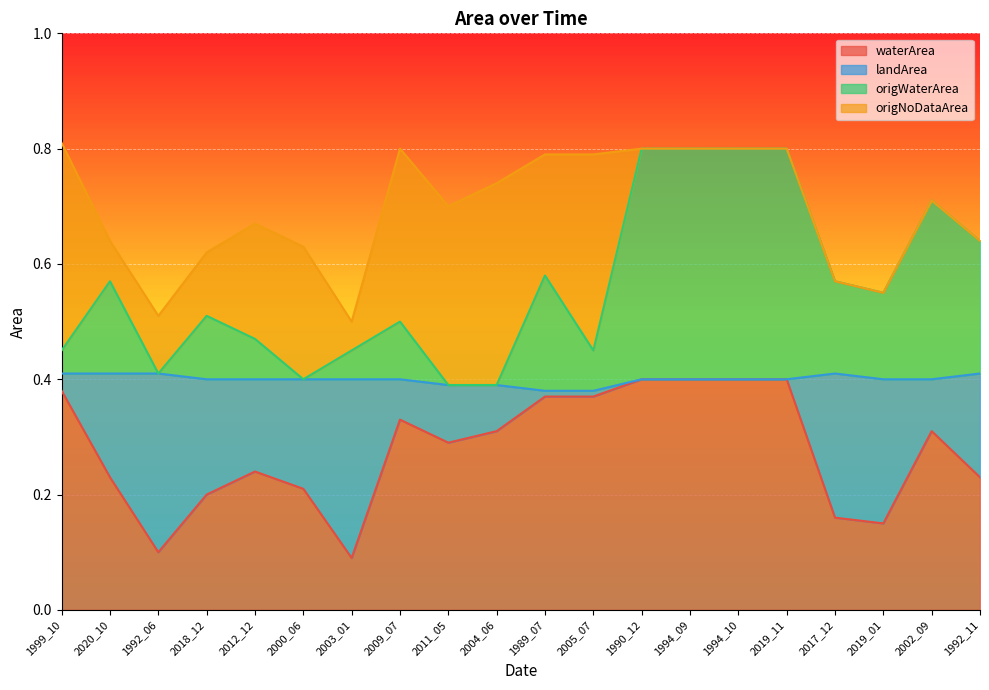

Which series has the largest range (max minus min)?

origWaterArea